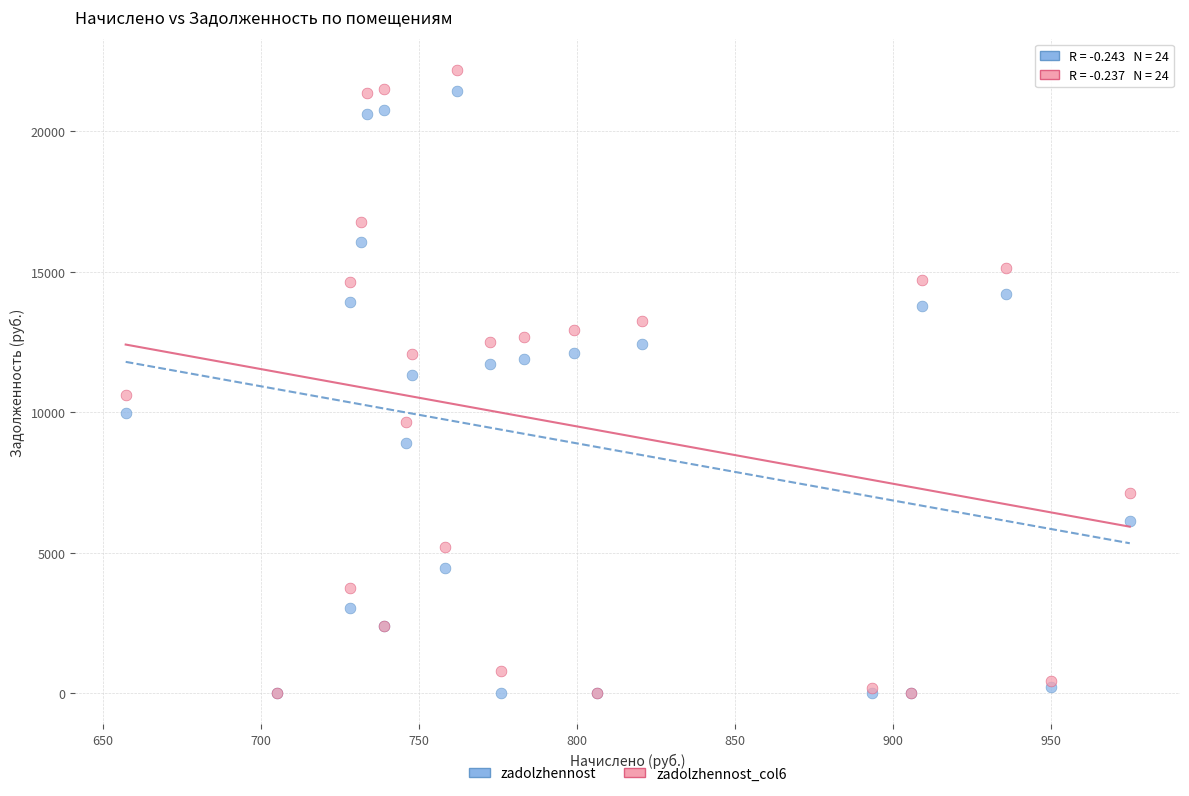

Which series has the largest Y range (max minus min)?

zadolzhennost_col6